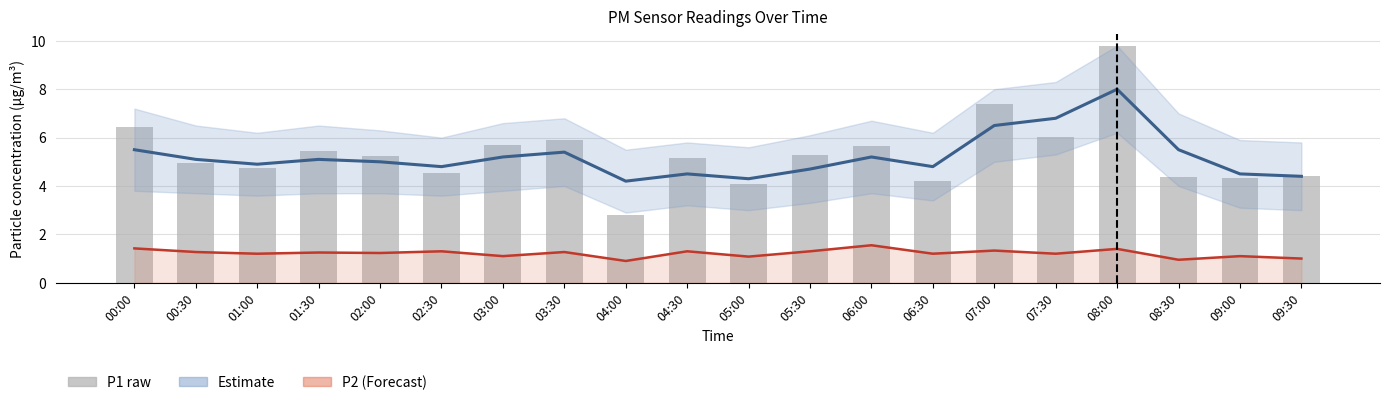

What is the difference between the maximum and minimum values in the Estimate (P1) series?

3.8